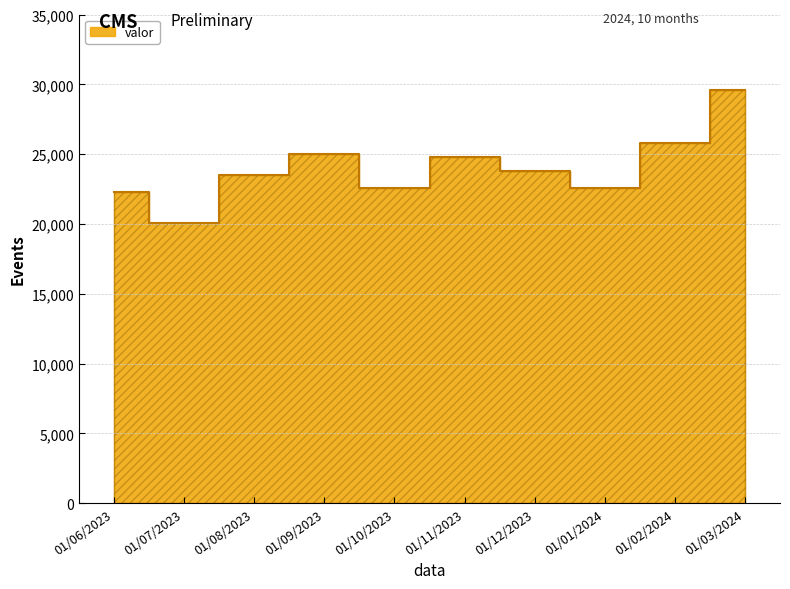

Rank the categories by value from lowest to highest.

01/07/2023, 01/06/2023, 01/10/2023, 01/01/2024, 01/08/2023, 01/12/2023, 01/11/2023, 01/09/2023, 01/02/2024, 01/03/2024